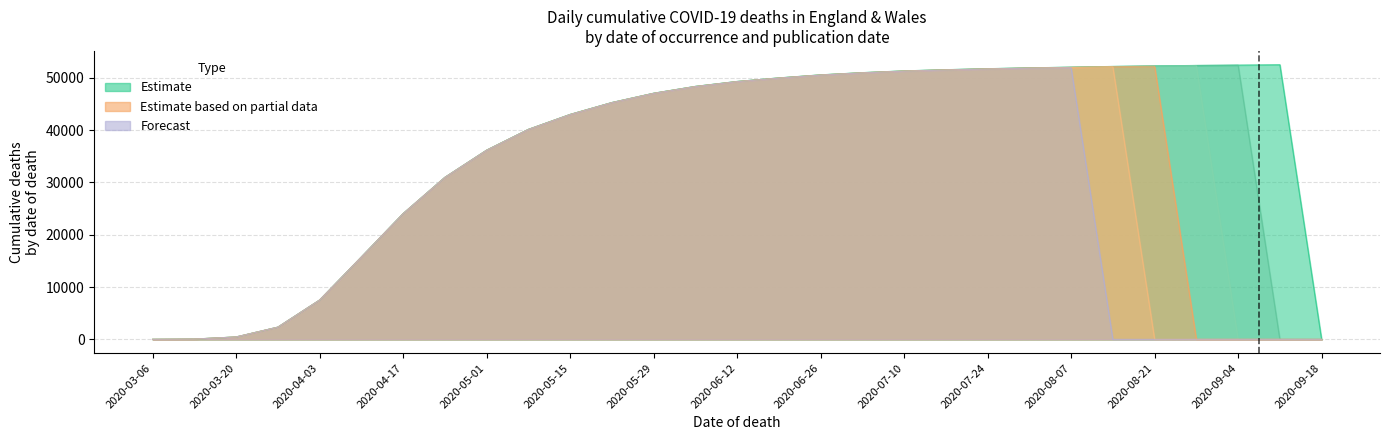

True or false: 2020-09-15 has more than 1 interior local peaks.

False